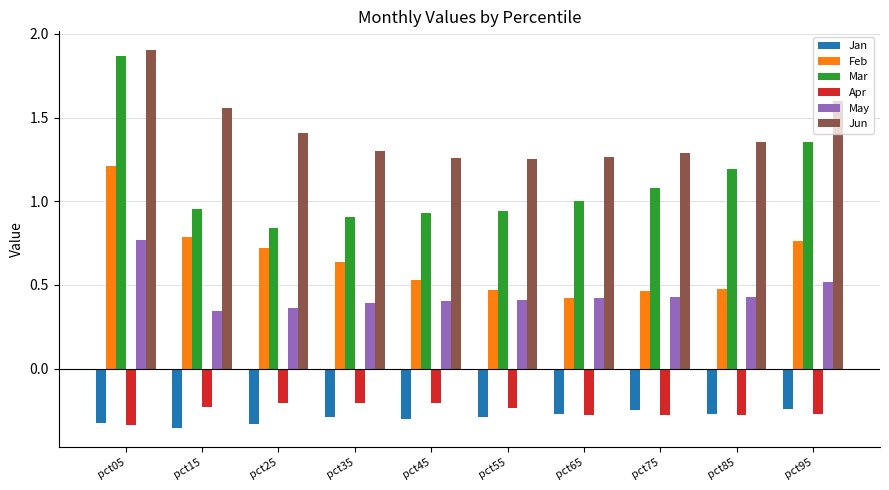

Rank the series at pct15 from highest to lowest value.

Jun, Mar, Feb, May, Apr, Jan